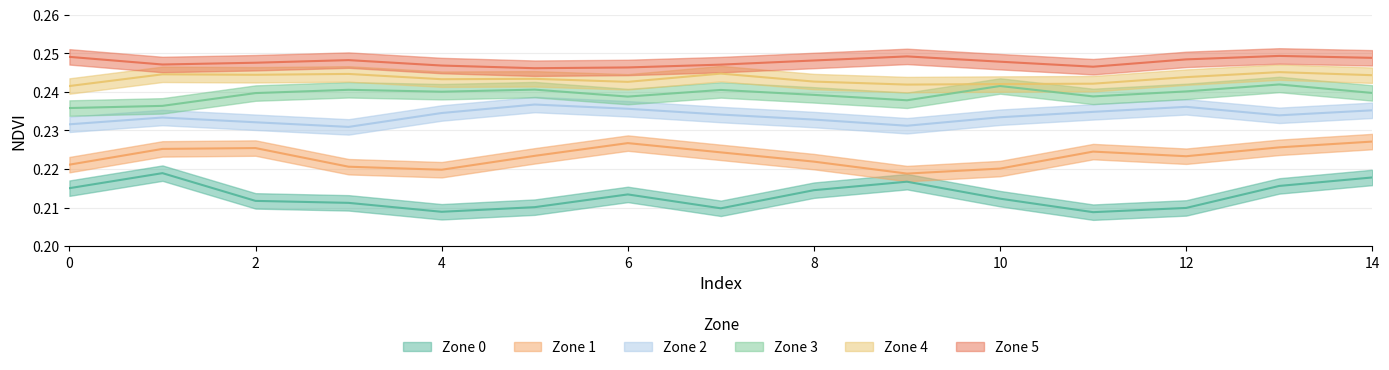

True or false: Zone 4 and Zone 3 intersect in this chart.

False